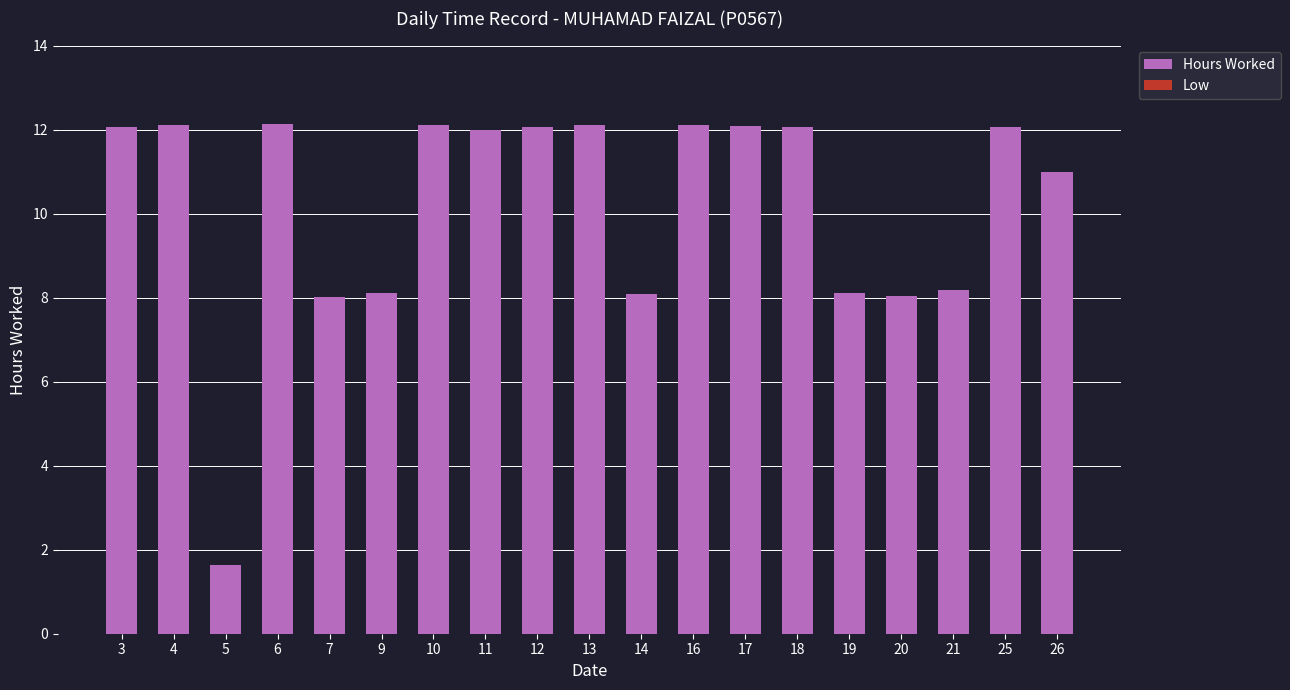

What is the value of the 14th bar from the left?

12.1